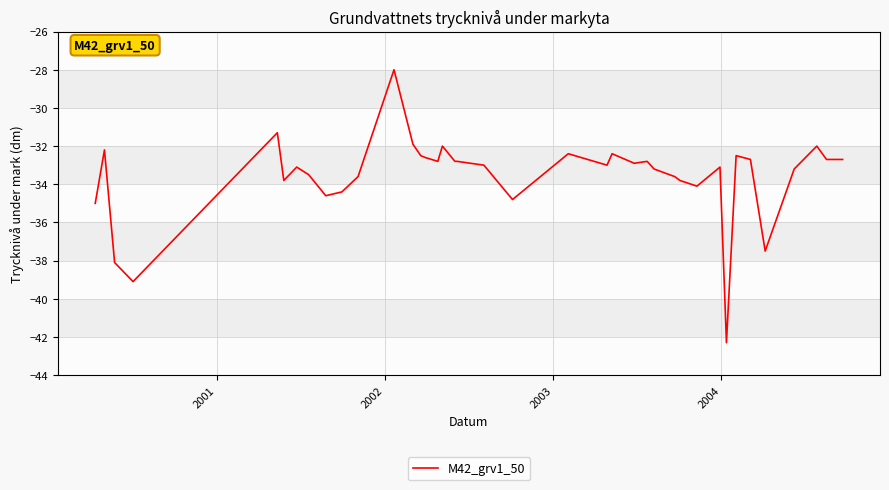

How many values exceed -33?

19